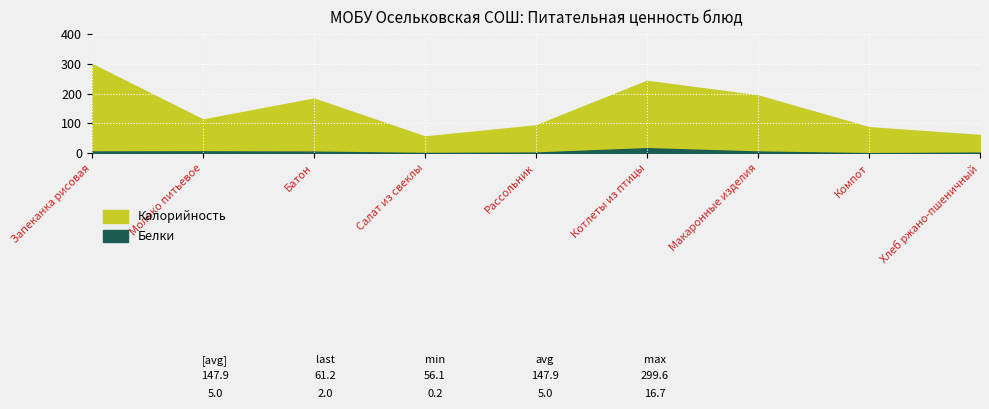

True or false: Калорийность has more than 2 interior local peaks.

False